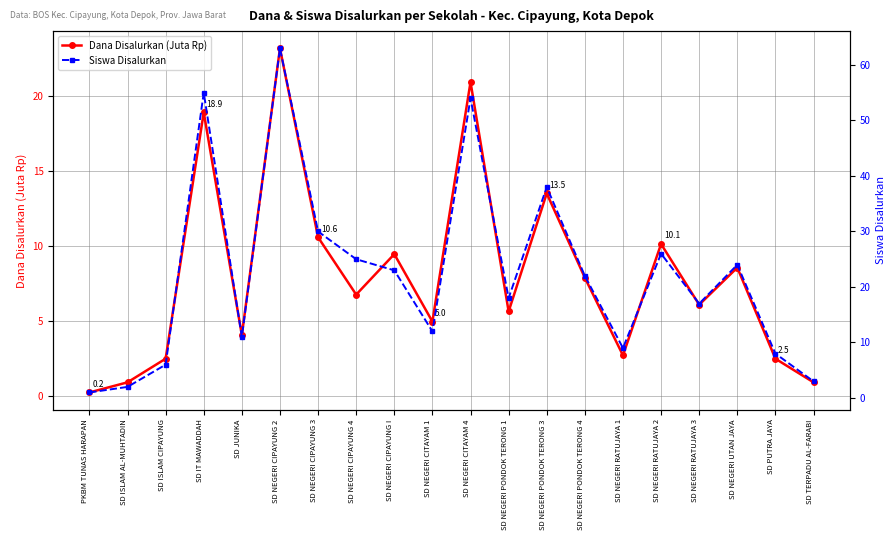

Which series has the largest range (max minus min)?

Siswa Disalurkan